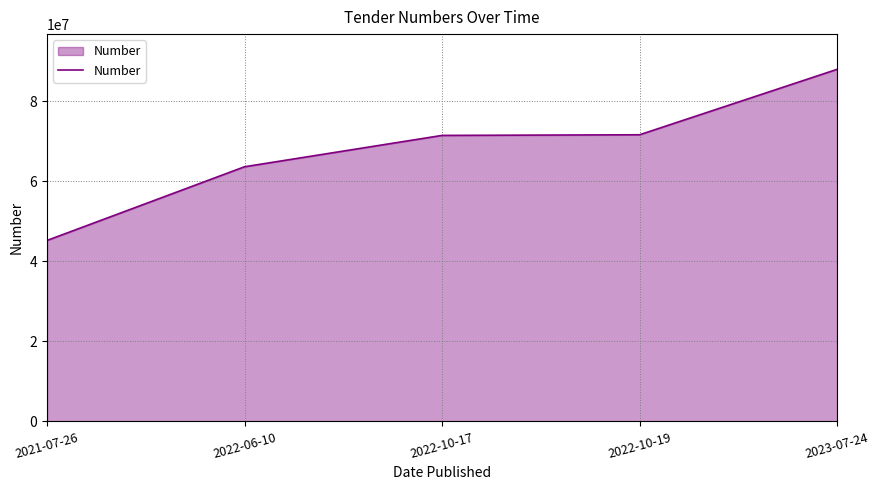

What is the difference between the second highest and second lowest values?

7989021